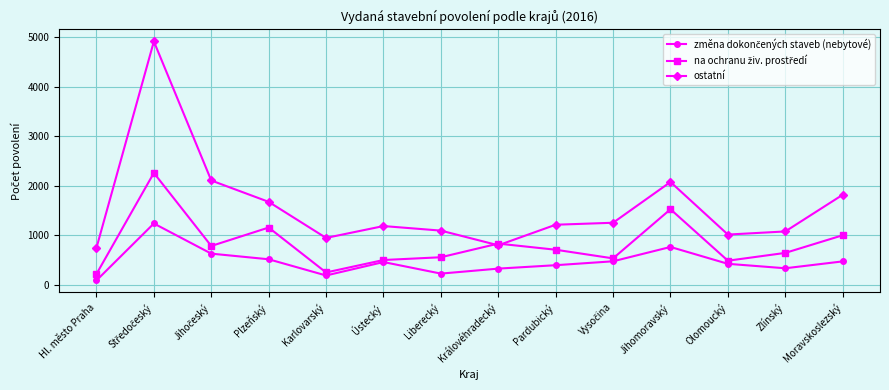

Which category has the lowest value across all series?

Hl. město Praha